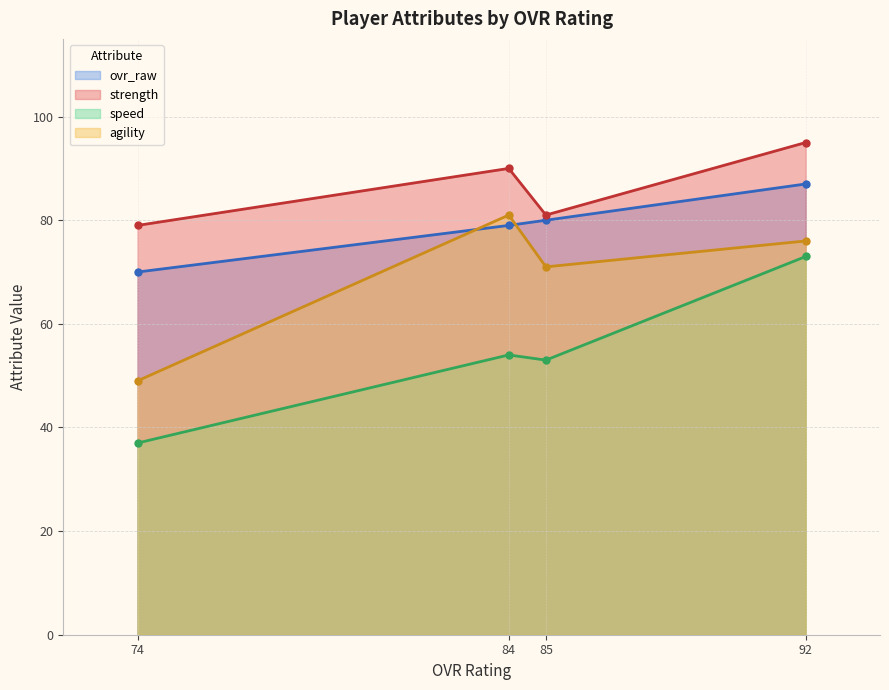

True or false: speed and ovr_raw cross at least once.

False